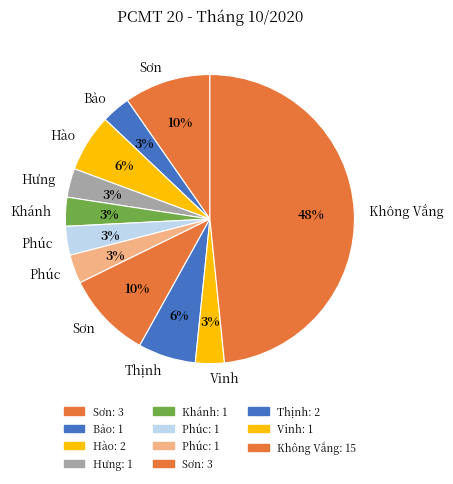

How many slices are in this pie chart?

11